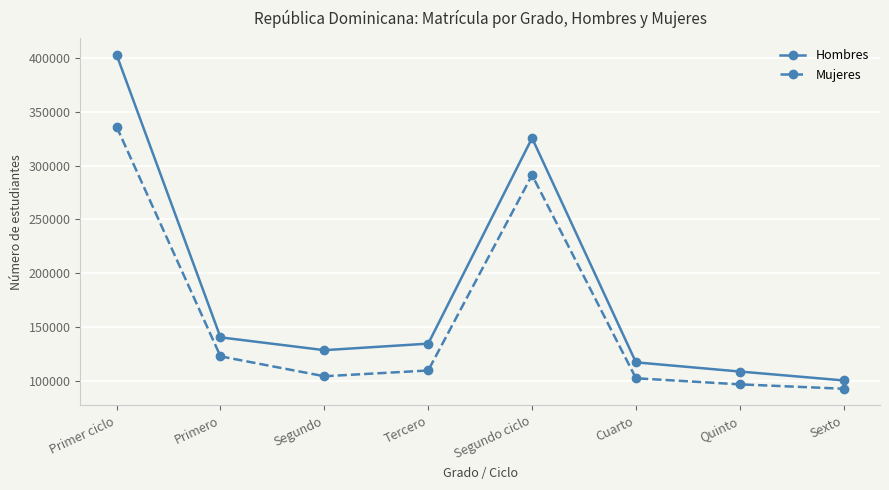

Where does the Mujeres series first go above 109417?

Primer ciclo